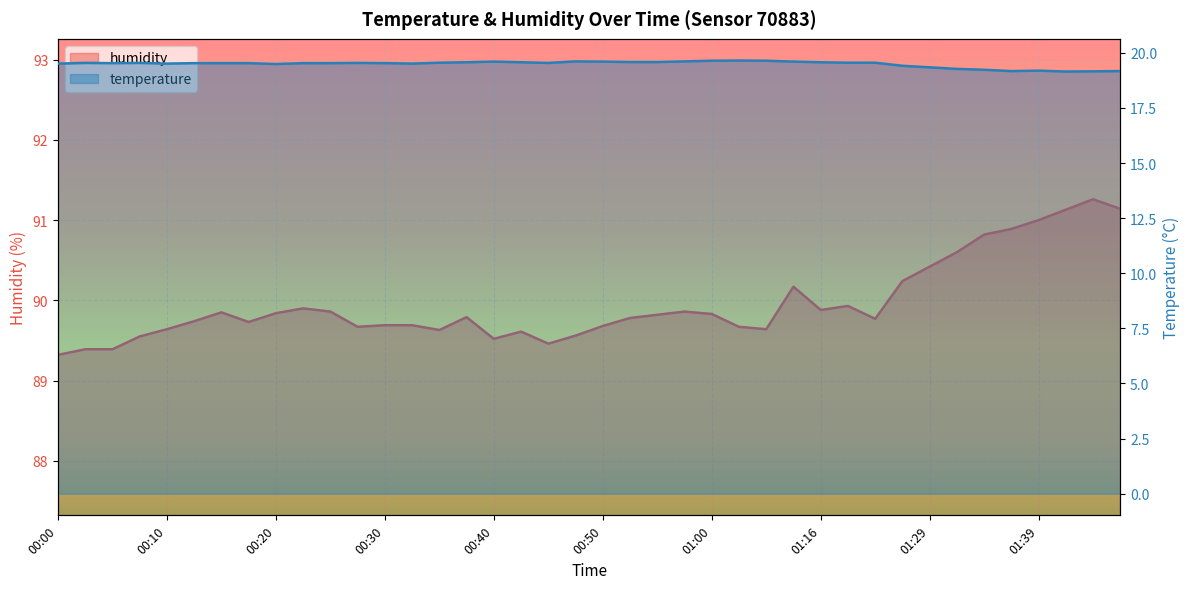

What is the label of the 6th point from the right?

01:34